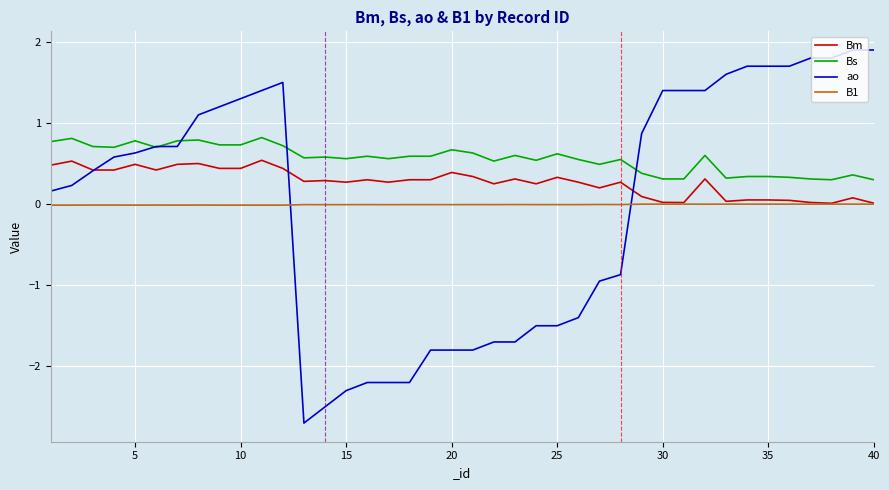

At how many categories does at least one series exceed 0?

40